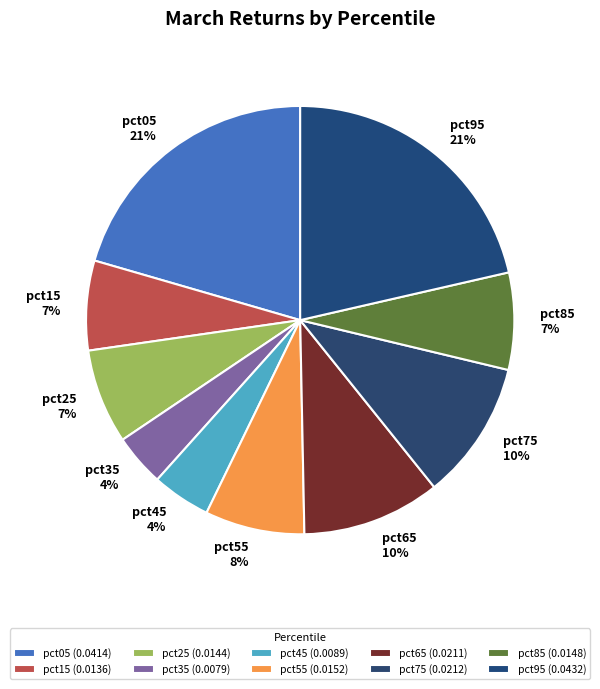

To the nearest percent, what percentage of the pie is pct35?

4%